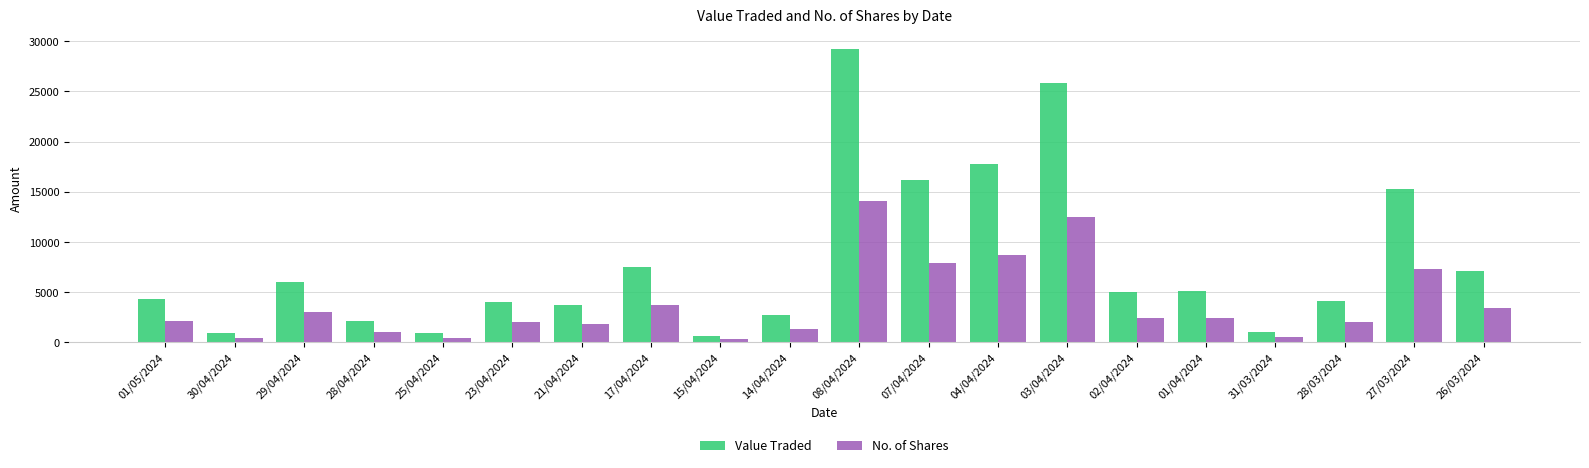

At which label does No. of Shares reach its peak?

08/04/2024